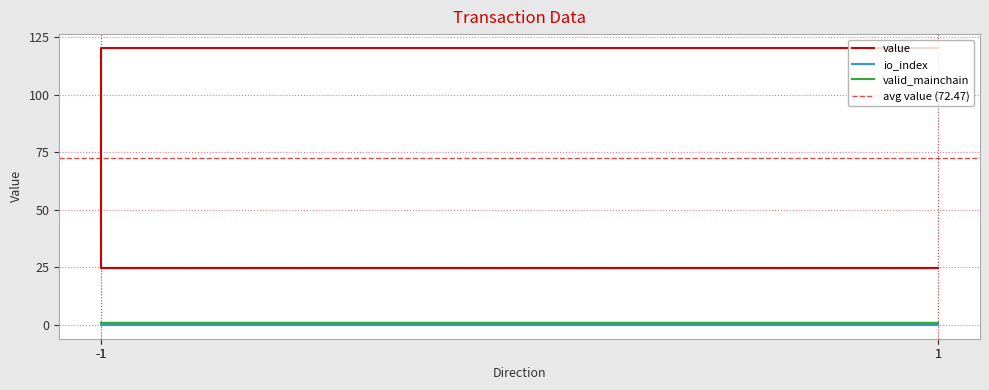

The value of time_stamp at 1 is 41.1. True or false?

False